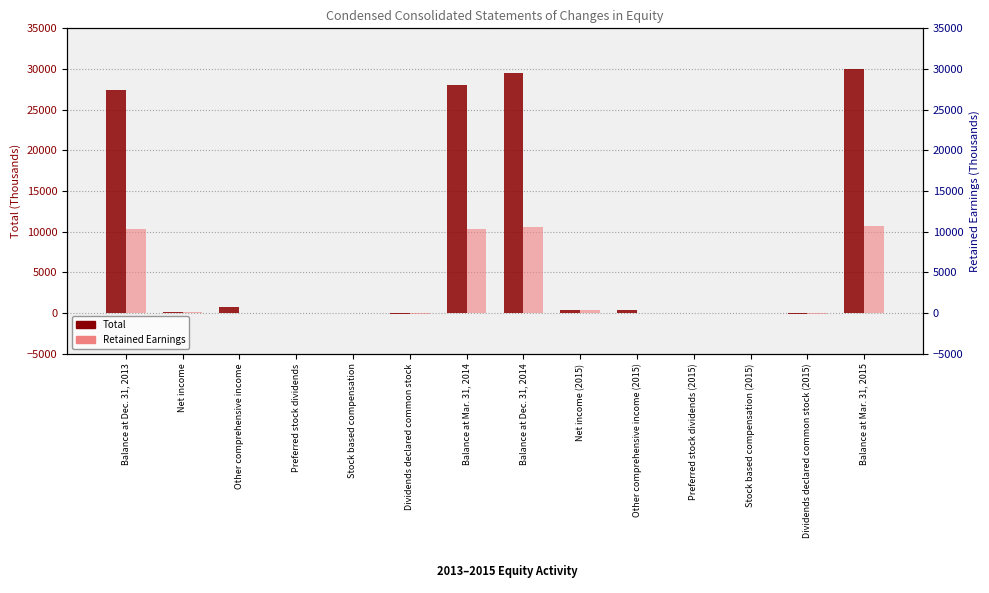

List the series in order of their peak value, lowest first.

Retained Earnings, Total